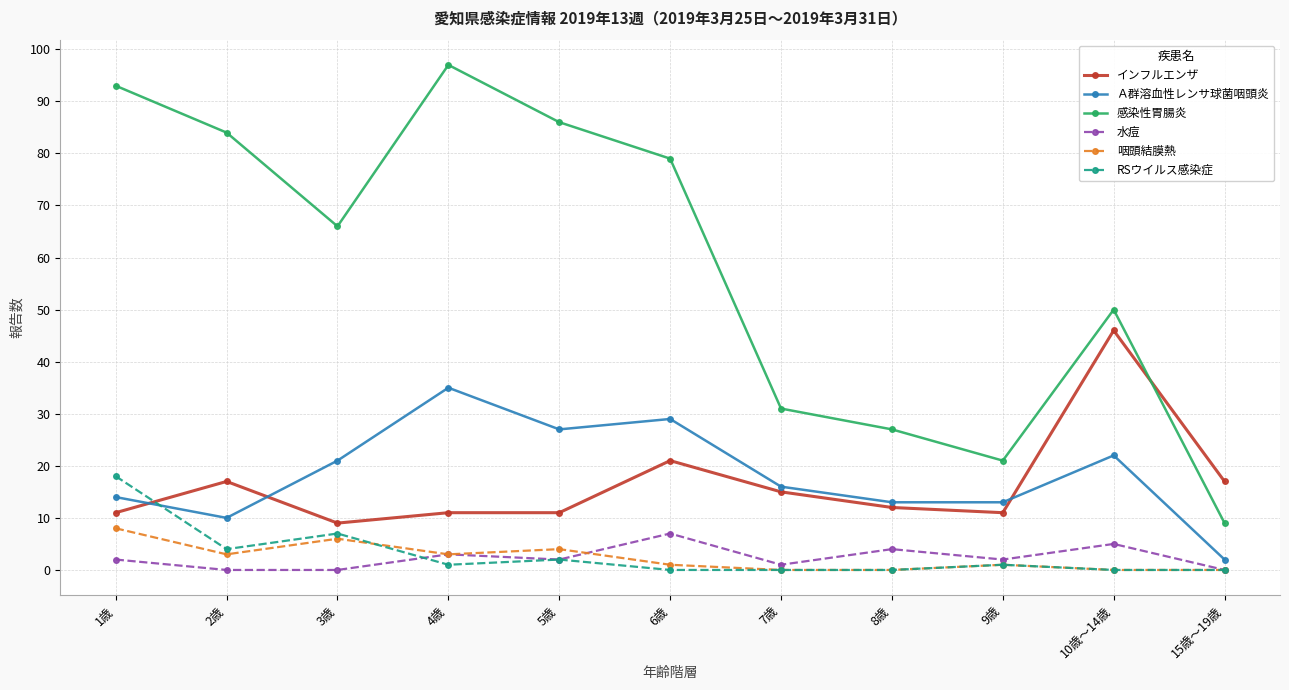

What is the sum of all 咽頭結膜熱 values?

26